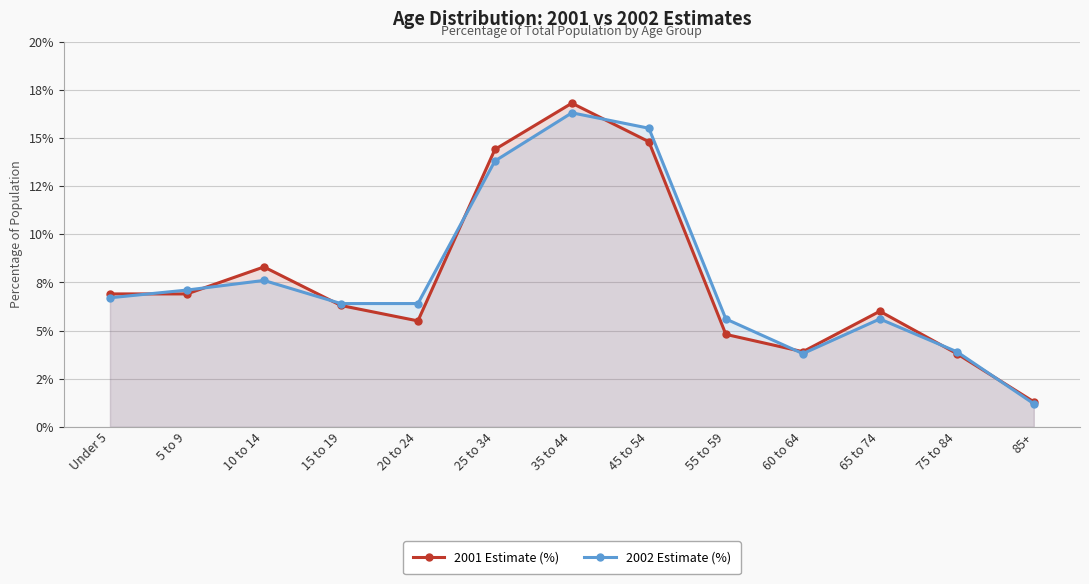

Where is 2002 Estimate (%) nearest to the value 8?

10 to 14